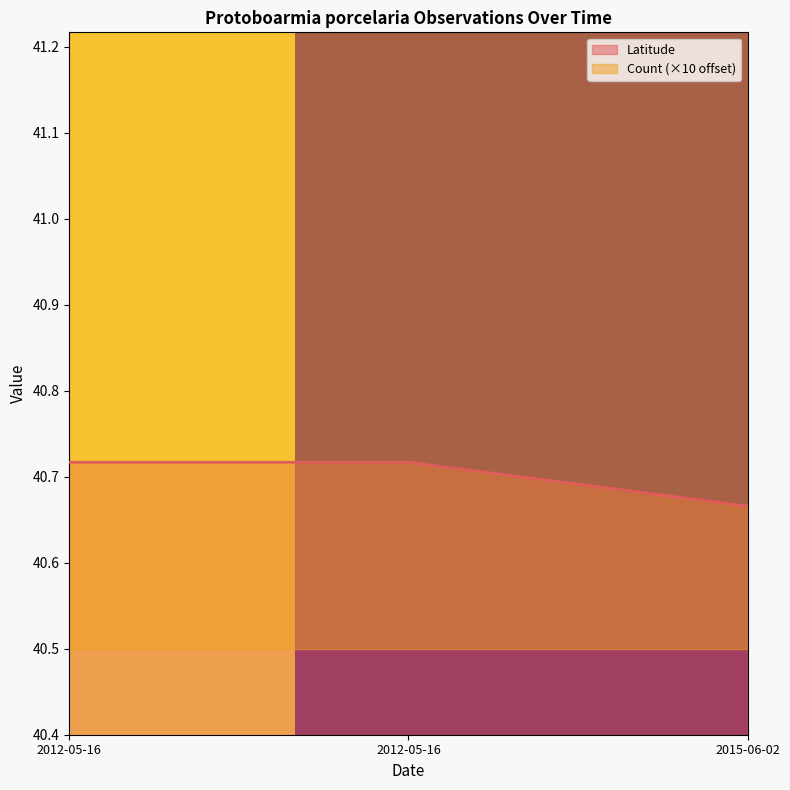

Reading left to right, transcribe all the data shown in this chart.

40.7	40.7	40.7